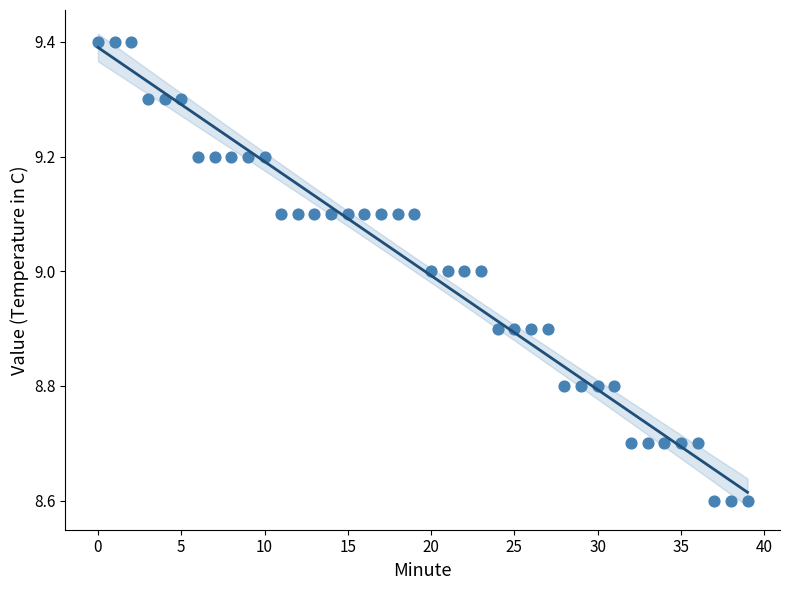

What is the range of Y values (max minus min)?

0.8